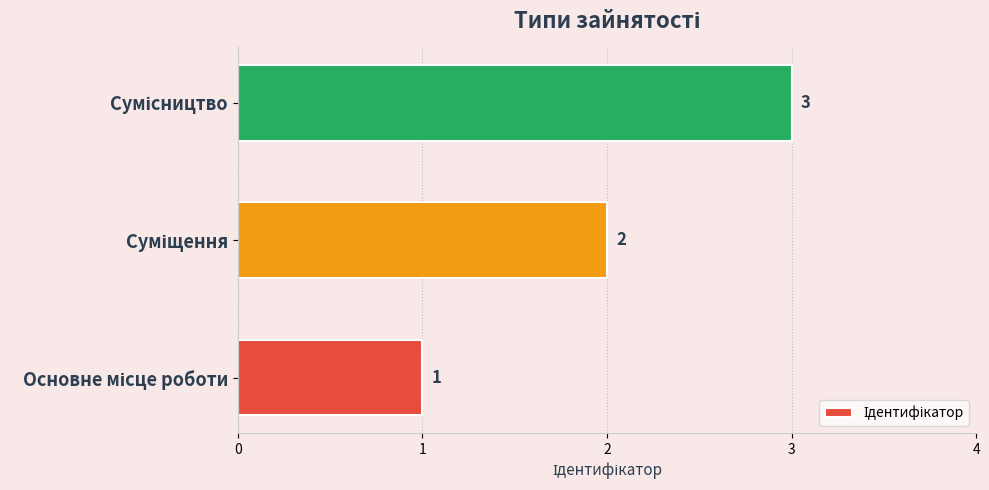

What is the maximum value shown in the chart?

3